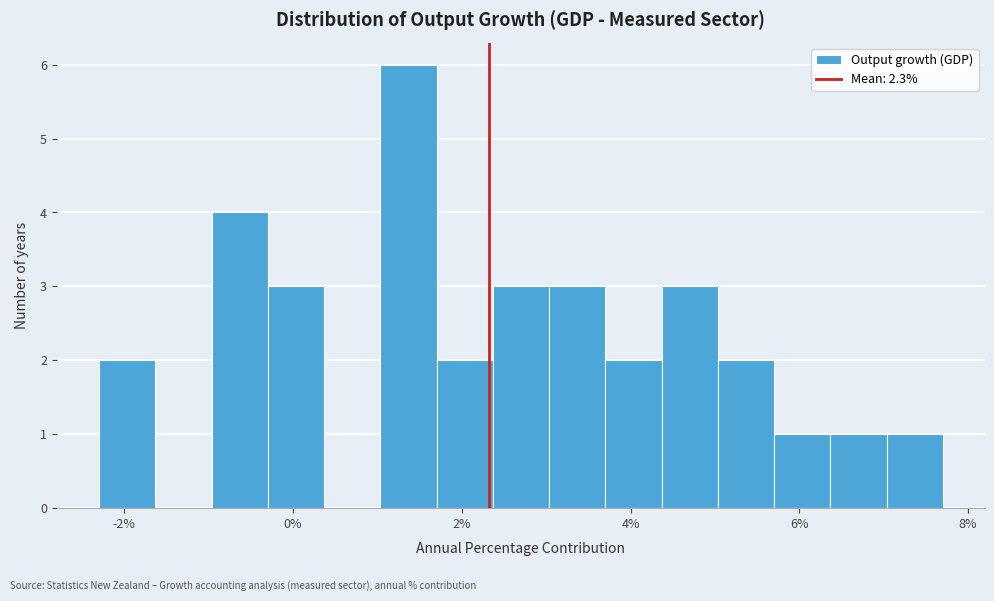

Around what value on the x-axis is the tallest bar? Give the approximate position of its centre, as read against the axis.

1.4